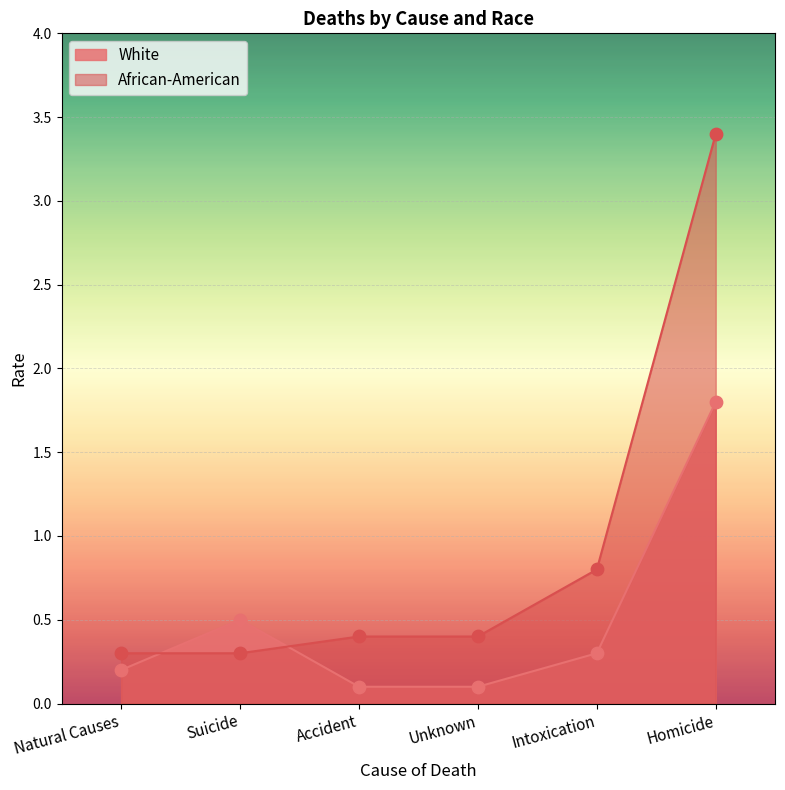

At which category is the sum across all series the highest?

Homicide